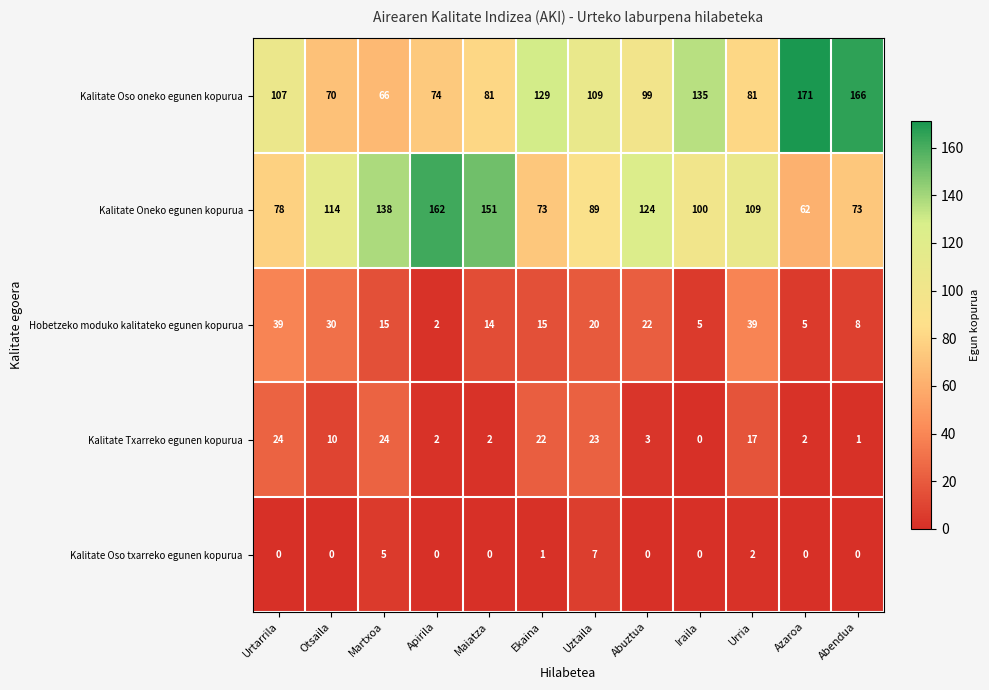

Which category has the lowest value in the Kalitate Oneko egunen kopurua series?

Azaroa